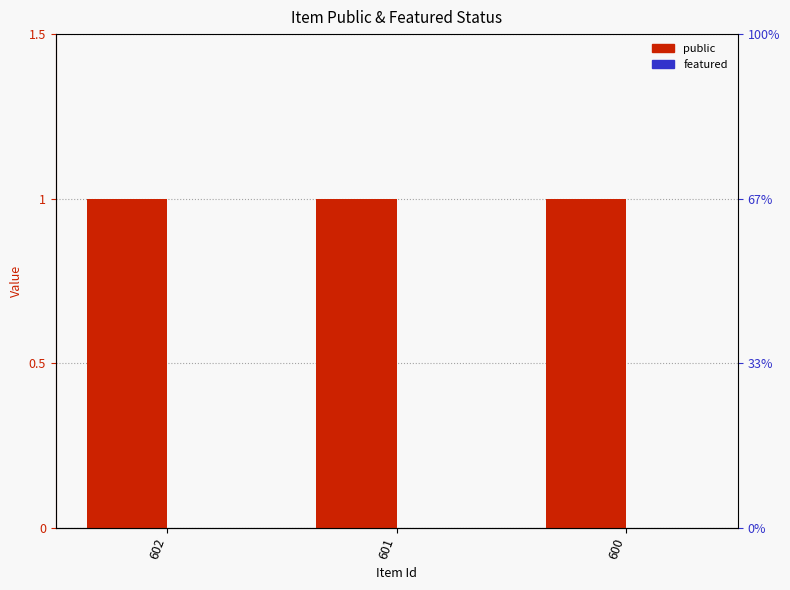

List the series in order of their overall mean, lowest first.

featured, public